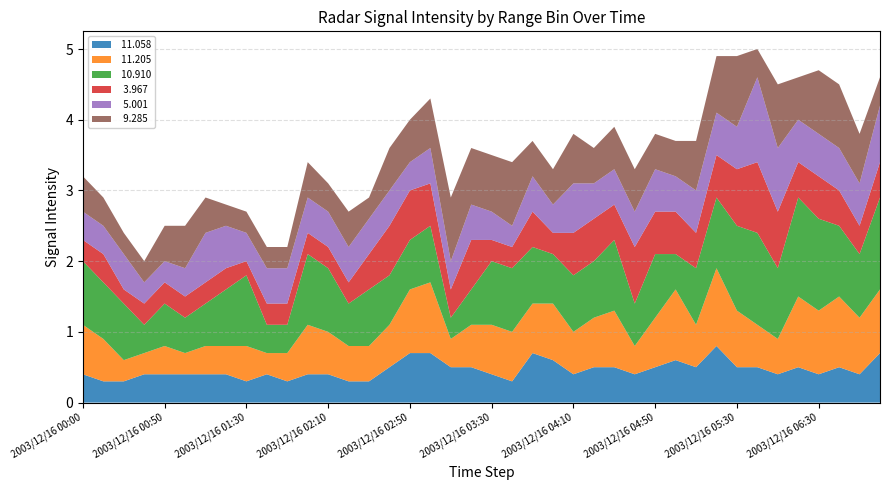

Reading right to left, what are all the values shown in this chart?

 11.058: 0.7	0.4	0.5	0.4	0.5	0.4	0.5	0.5	0.8	0.5	0.6	0.5	0.4	0.5	0.5	0.4	0.6	0.7	0.3	0.4	0.5	0.5	0.7	0.7	0.5	0.3	0.3	0.4	0.4	0.3	0.4	0.3	0.4	0.4	0.4	0.4	0.4	0.3	0.3	0.4
 11.205: 0.9	0.8	1.0	0.9	1.0	0.5	0.6	0.8	1.1	0.6	1.0	0.7	0.4	0.8	0.7	0.6	0.8	0.7	0.7	0.7	0.6	0.4	1.0	0.9	0.6	0.5	0.5	0.6	0.7	0.4	0.3	0.5	0.4	0.4	0.3	0.4	0.3	0.3	0.6	0.7
 10.910: 1.3	0.9	1.0	1.3	1.4	1.0	1.3	1.2	1.0	0.8	0.5	0.9	0.6	1.0	0.8	0.8	0.7	0.8	0.9	0.9	0.5	0.3	0.8	0.7	0.7	0.8	0.6	0.9	1.0	0.4	0.4	1.0	0.8	0.6	0.5	0.6	0.4	0.8	0.8	0.9
  3.967: 0.5	0.4	0.5	0.6	0.5	0.8	1.0	0.8	0.6	0.5	0.6	0.6	0.8	0.5	0.6	0.6	0.3	0.5	0.3	0.3	0.7	0.4	0.6	0.7	0.7	0.5	0.3	0.3	0.3	0.3	0.3	0.2	0.3	0.3	0.3	0.3	0.3	0.2	0.4	0.3
  5.001: 0.8	0.6	0.6	0.6	0.6	0.9	1.2	0.6	0.6	0.6	0.5	0.6	0.5	0.5	0.5	0.7	0.4	0.5	0.3	0.4	0.5	0.4	0.5	0.4	0.5	0.5	0.5	0.5	0.5	0.5	0.5	0.4	0.6	0.7	0.4	0.3	0.3	0.5	0.4	0.4
  9.285: 0.4	0.7	0.9	0.9	0.6	0.9	0.4	1.0	0.8	0.7	0.5	0.5	0.6	0.6	0.5	0.7	0.5	0.5	0.9	0.8	0.8	0.9	0.7	0.6	0.6	0.3	0.5	0.4	0.5	0.3	0.3	0.3	0.3	0.5	0.6	0.5	0.3	0.3	0.4	0.5